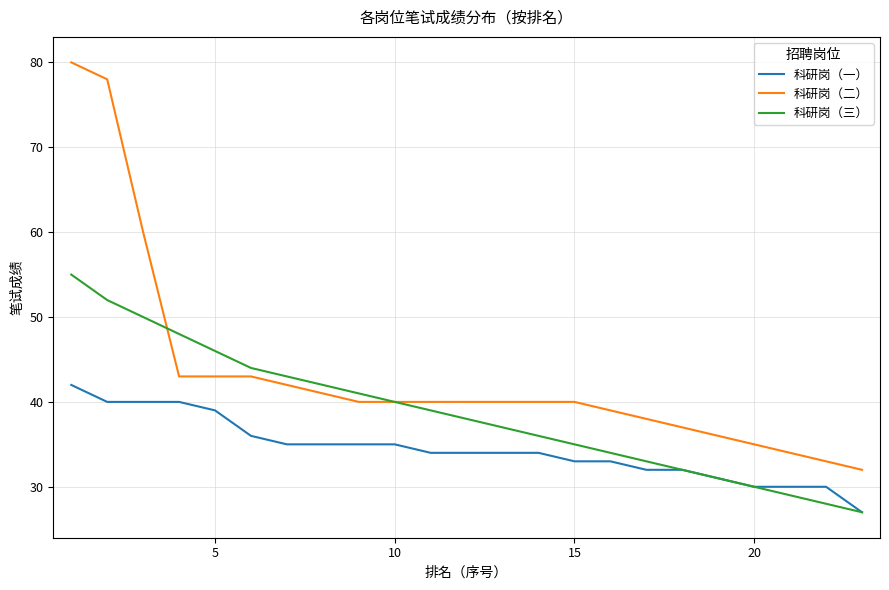

Which series has the widest spread of values?

科研岗（二）